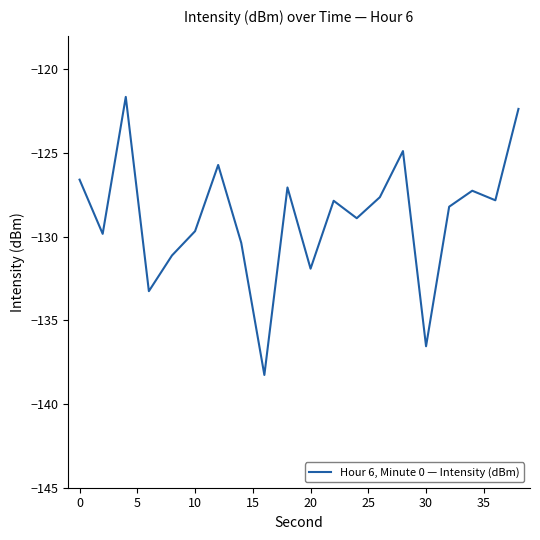

What is the minimum value shown in the chart?

-138.3